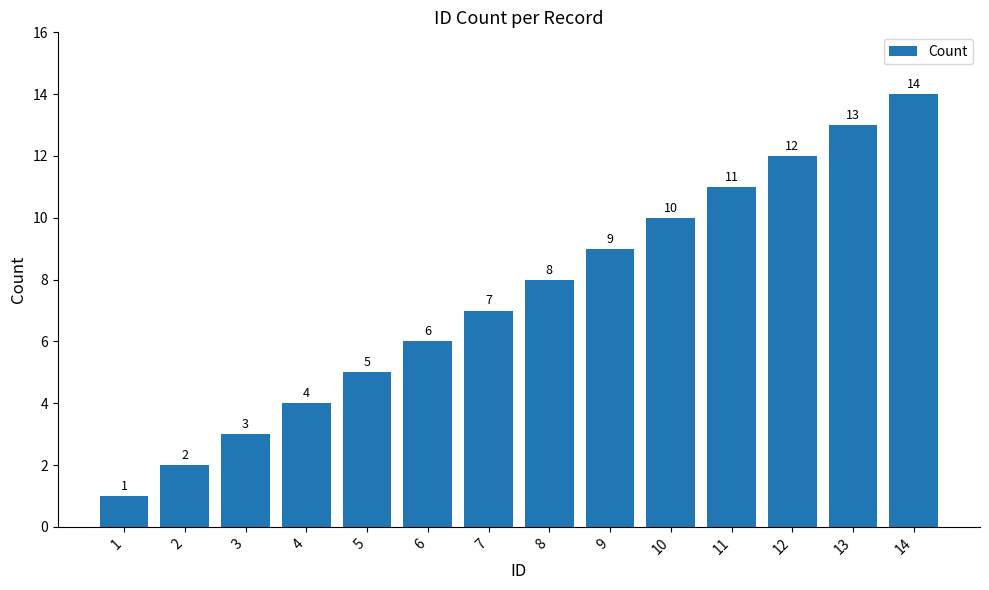

True or false: the data shows 11 at 7.

False